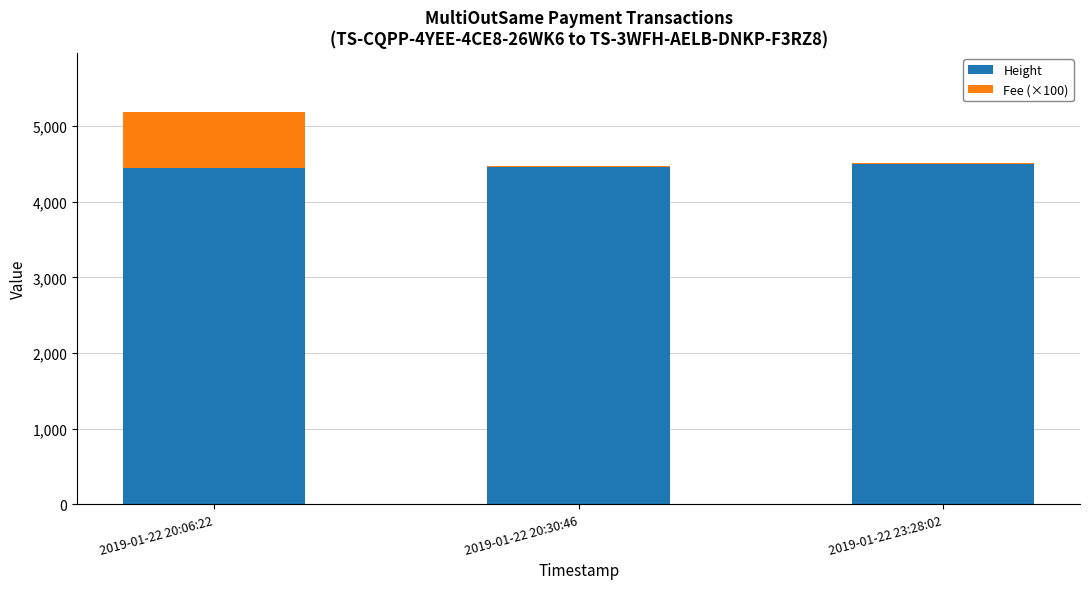

What is the sum of all Height values?

13417.0